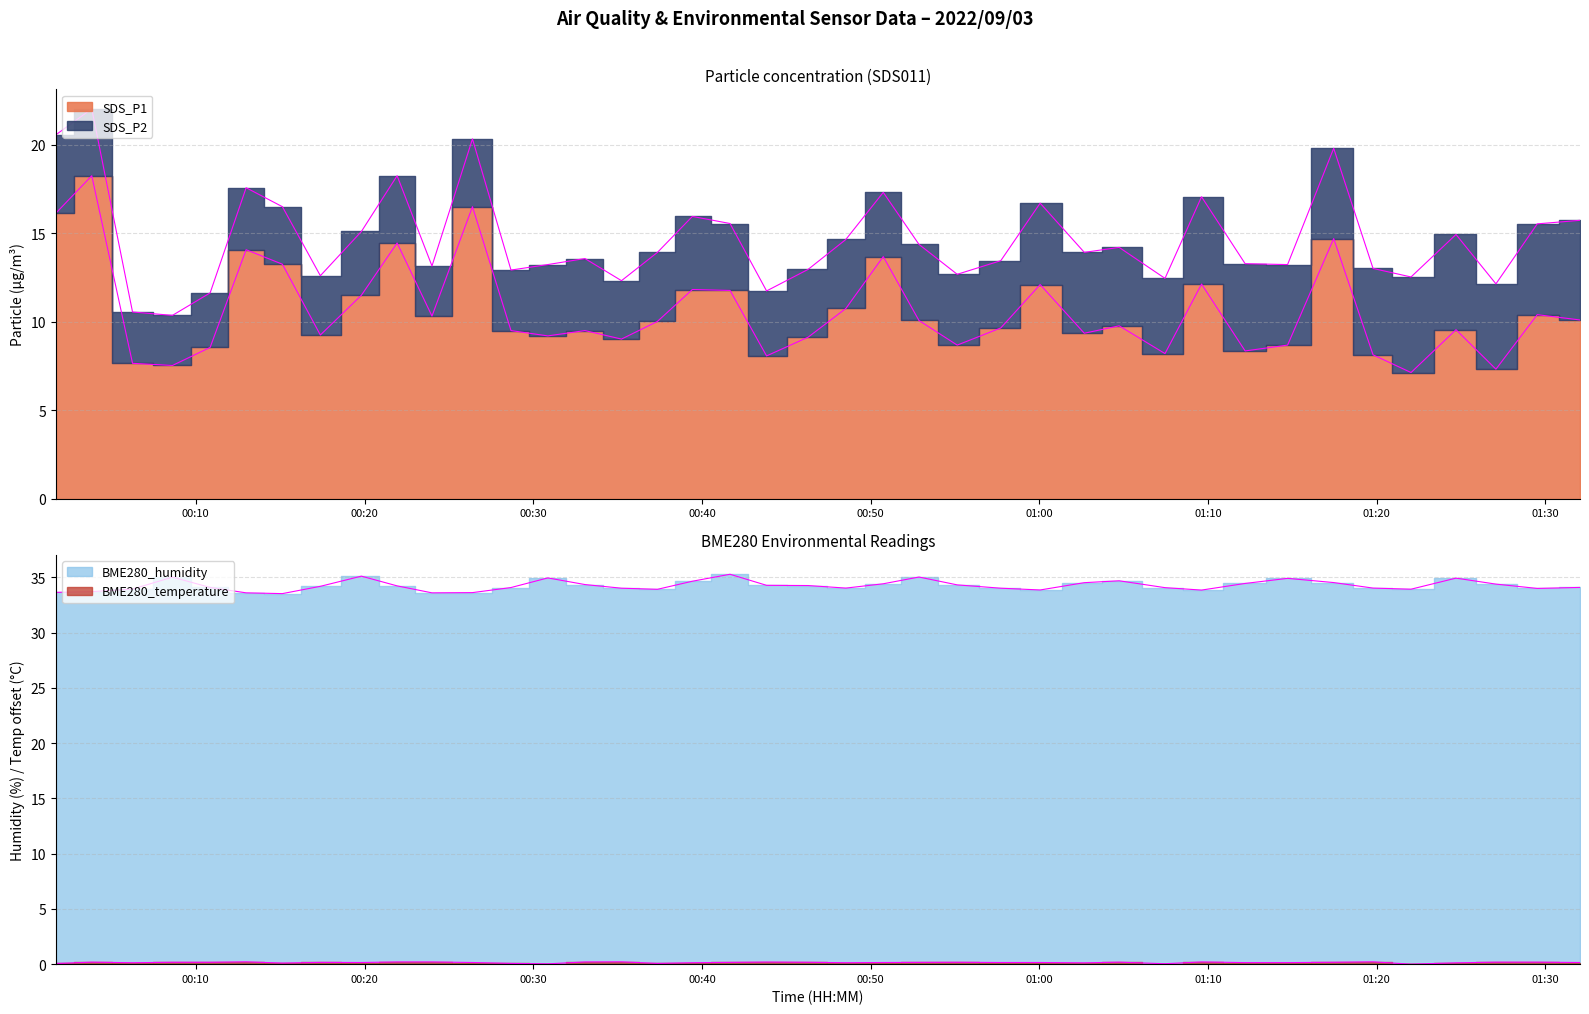

Which series has the widest spread of values?

SDS_P1